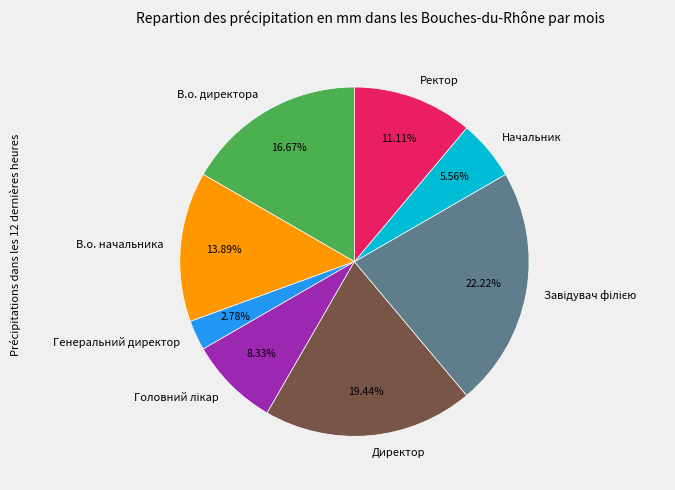

Which has a higher value, Ректор or Директор?

Директор